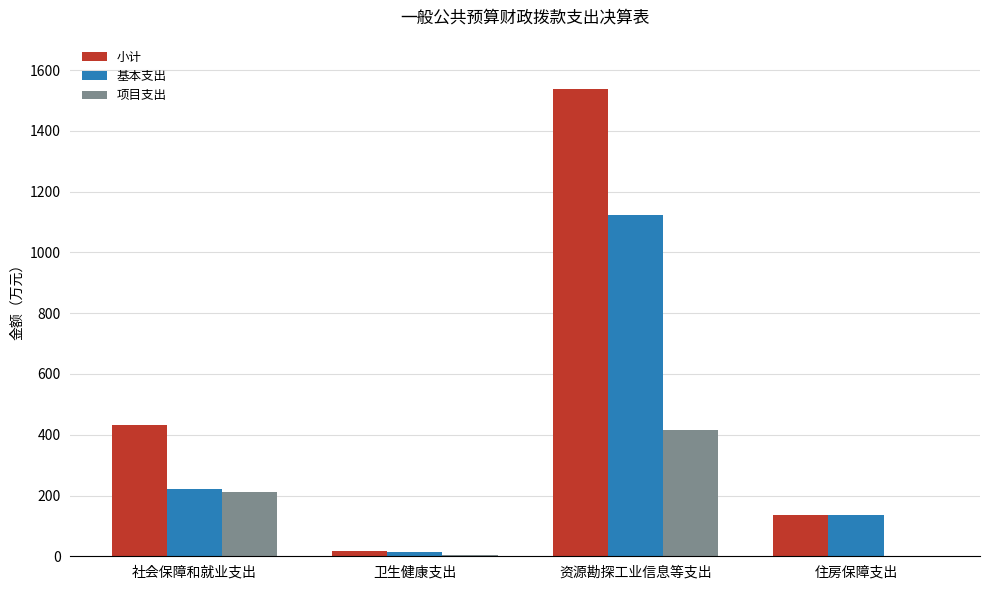

Between 卫生健康支出 and 资源勘探工业信息等支出, which series saw the biggest shift?

小计